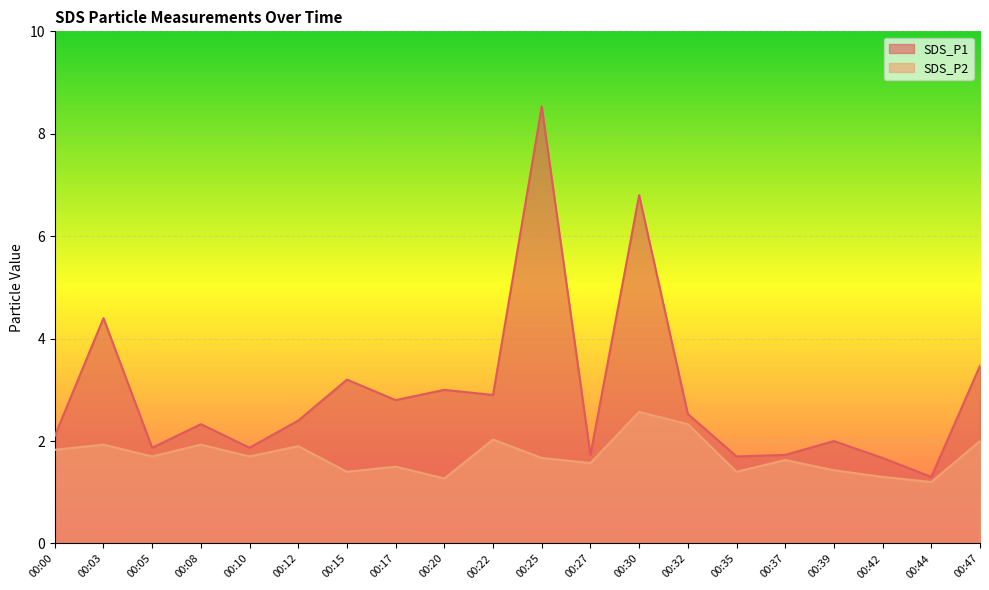

What is the sum of the SDS_P1 values at 00:35 and 00:22?

4.6